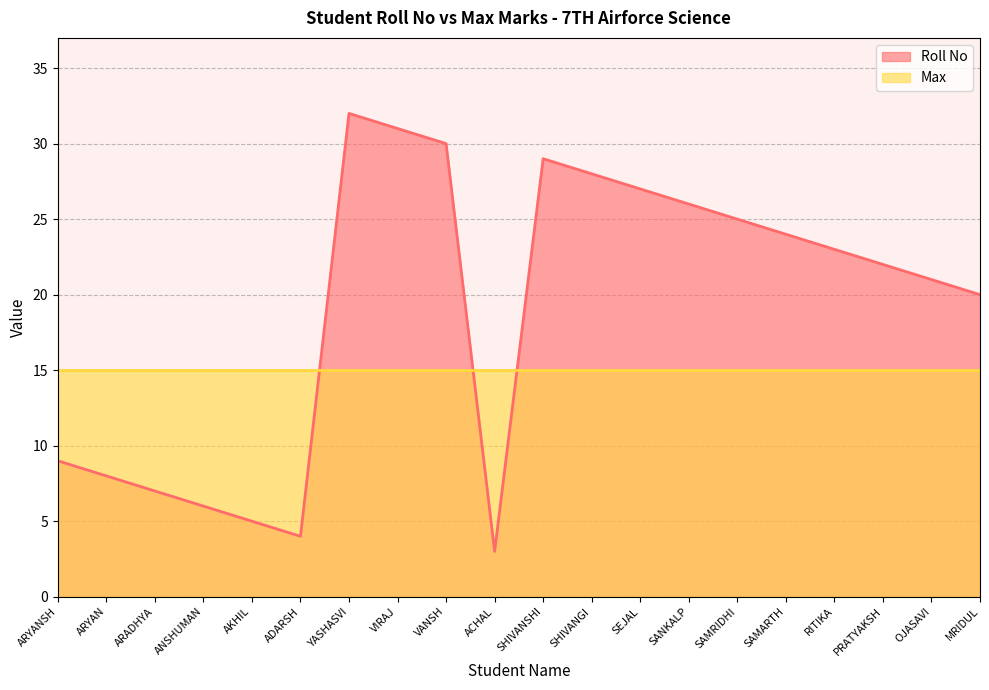

Between SAMRIDHI and AKHIL, which is larger?

SAMRIDHI